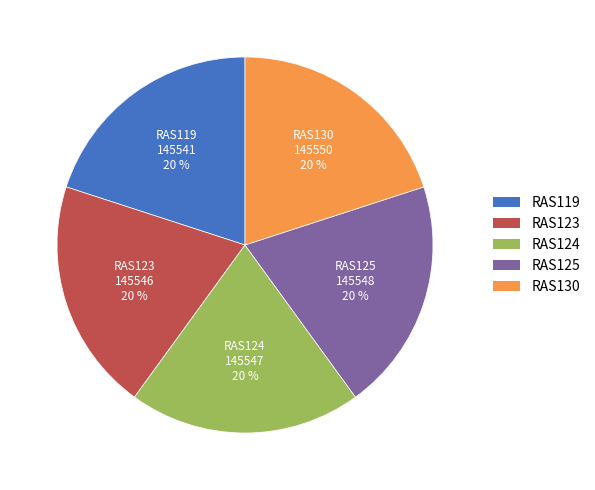

What percentage is the RAS123 slice, to the nearest percent?

20%